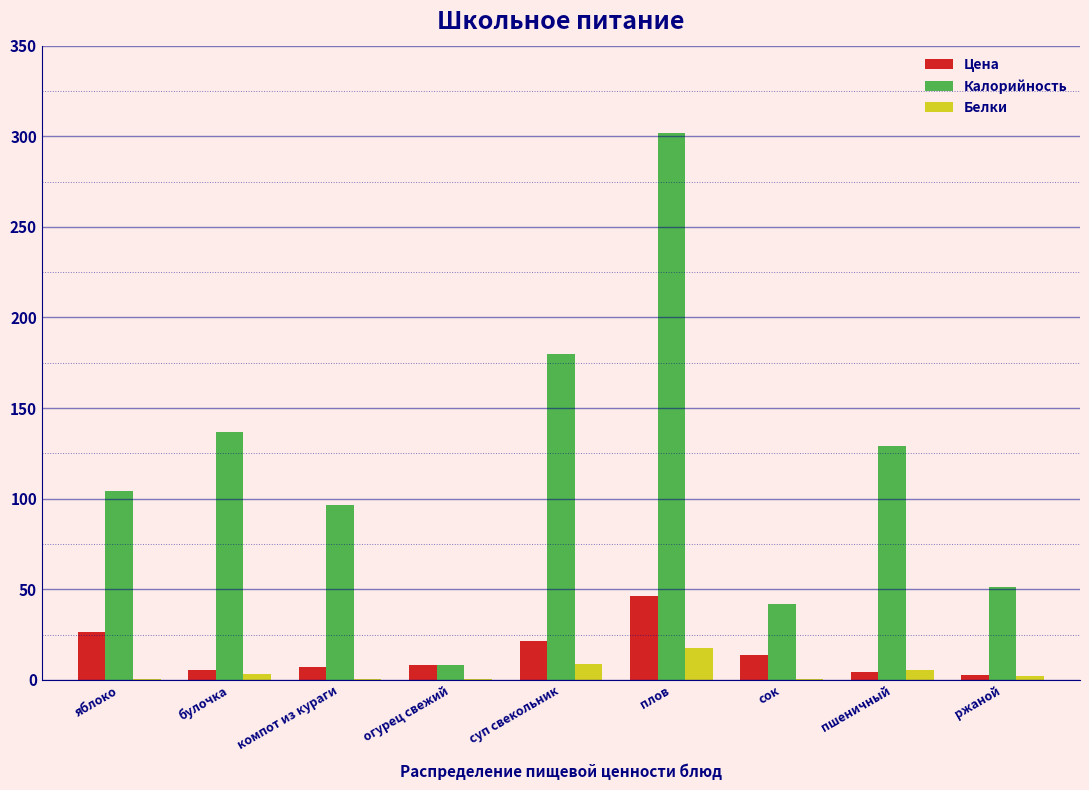

What is the sum of all Калорийность values?

1049.1